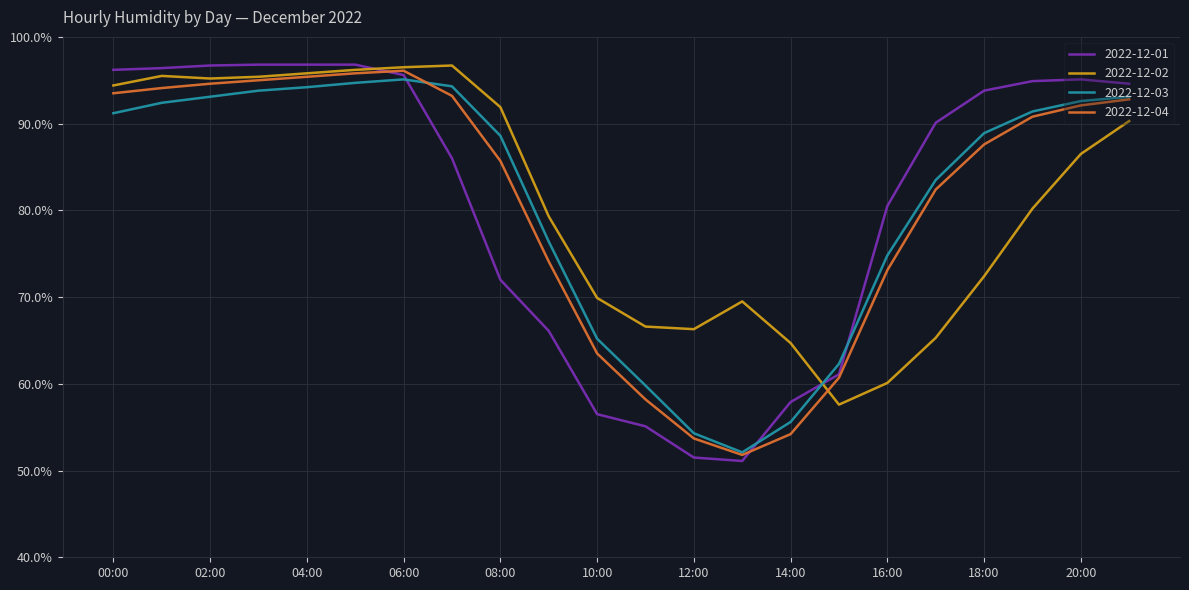

Which series has the widest spread of values?

2022-12-01